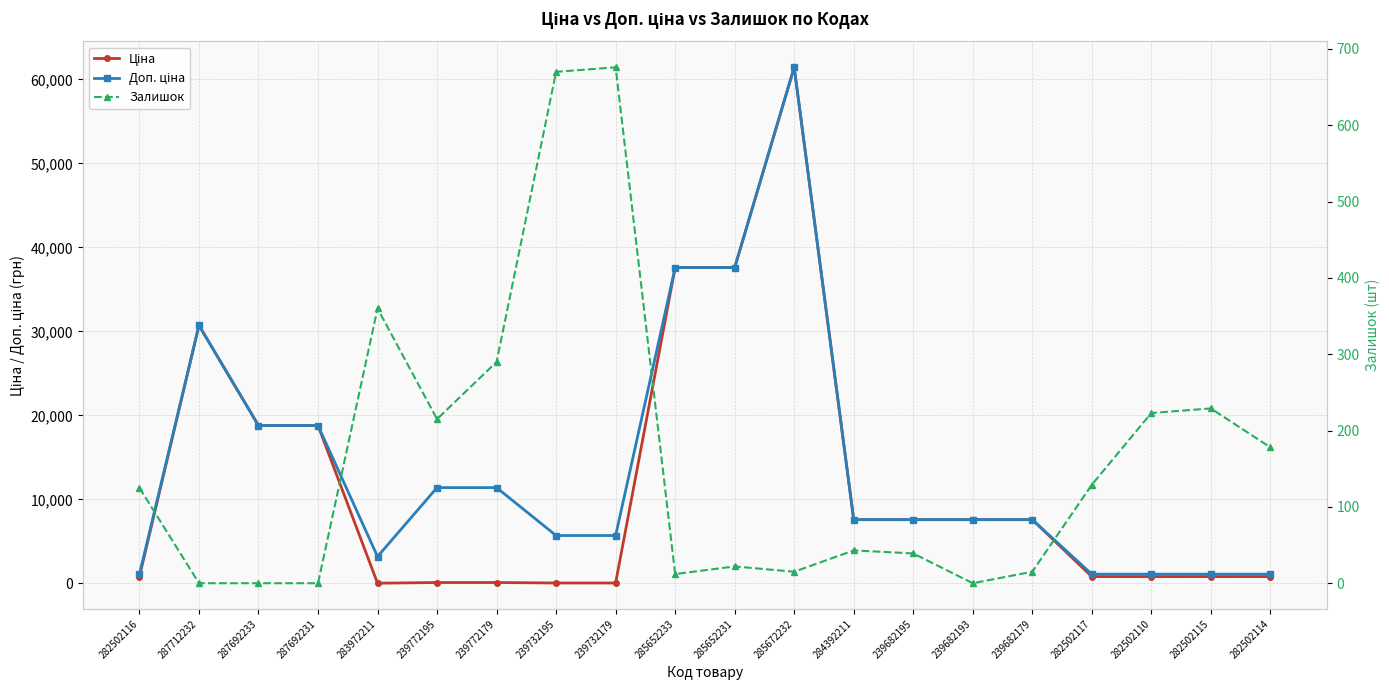

At 283972211, list the series in order from largest to smallest.

Доп. ціна, Залишок, Ціна